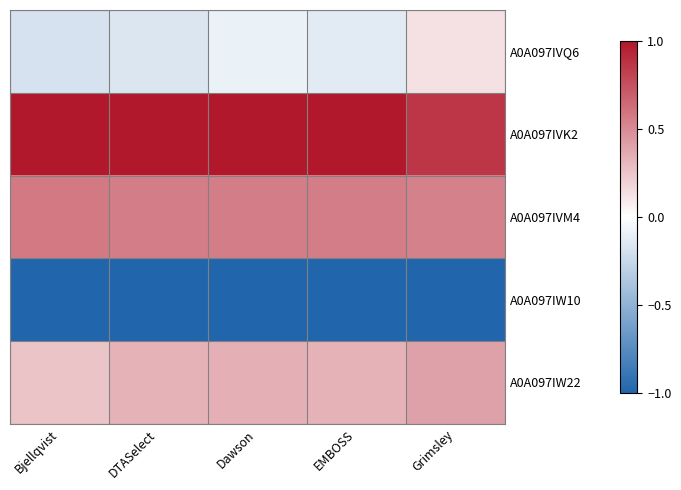

What is the difference between the highest and lowest values at DTASelect?

2.0